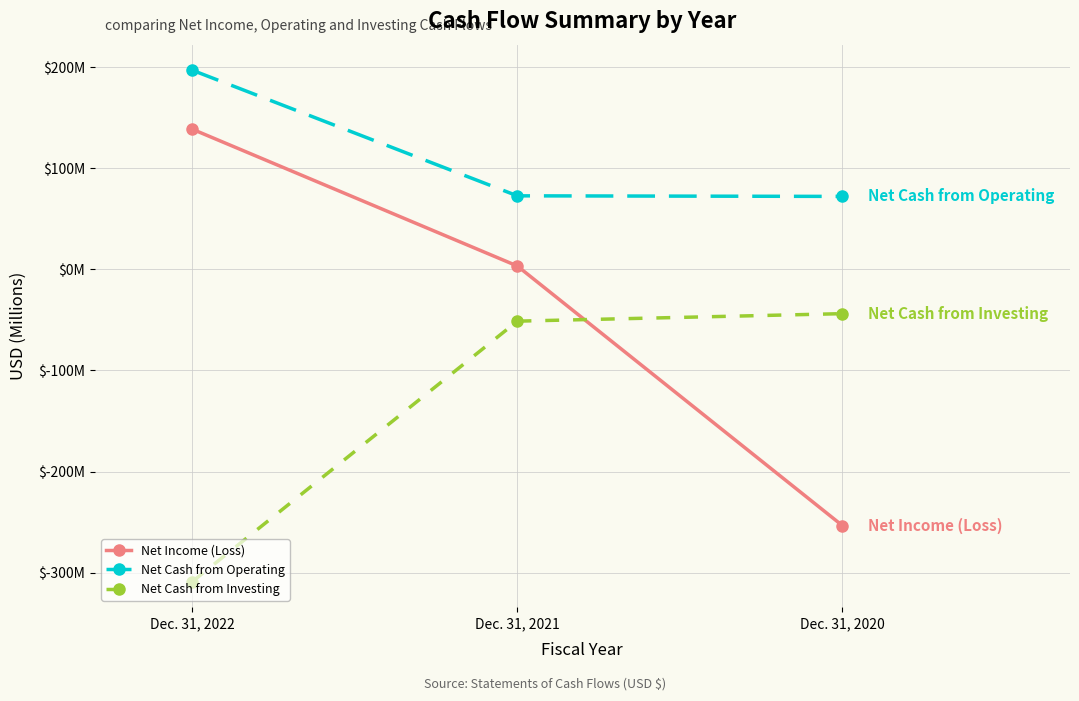

At which category is the sum across all series the highest?

Dec. 31, 2022